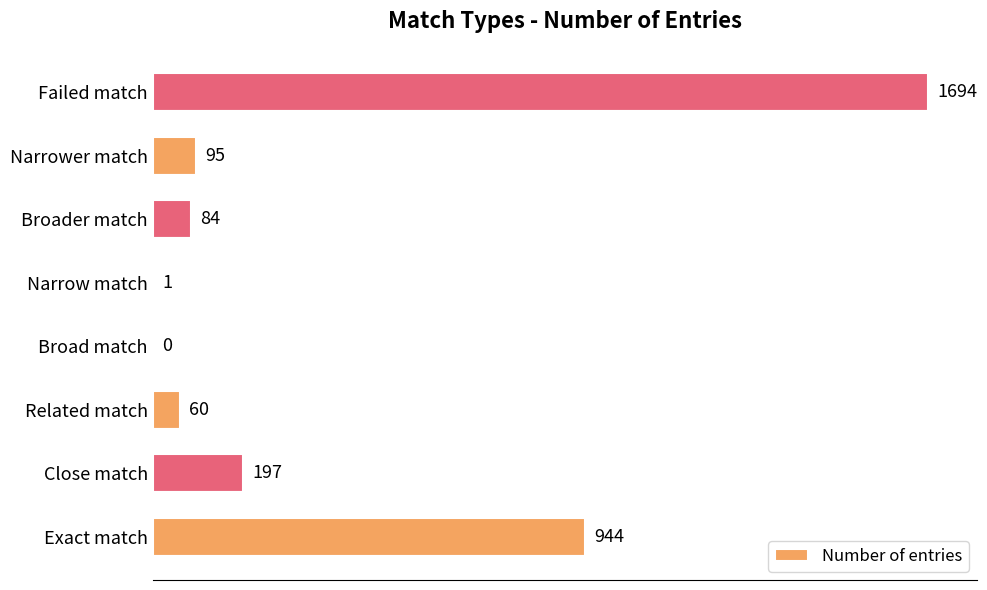

Reading bottom to top, extract all data points from this chart.

Exact match=944	Close match=197	Related match=60	Broad match=0	Narrow match=1	Broader match=84	Narrower match=95	Failed match=1694